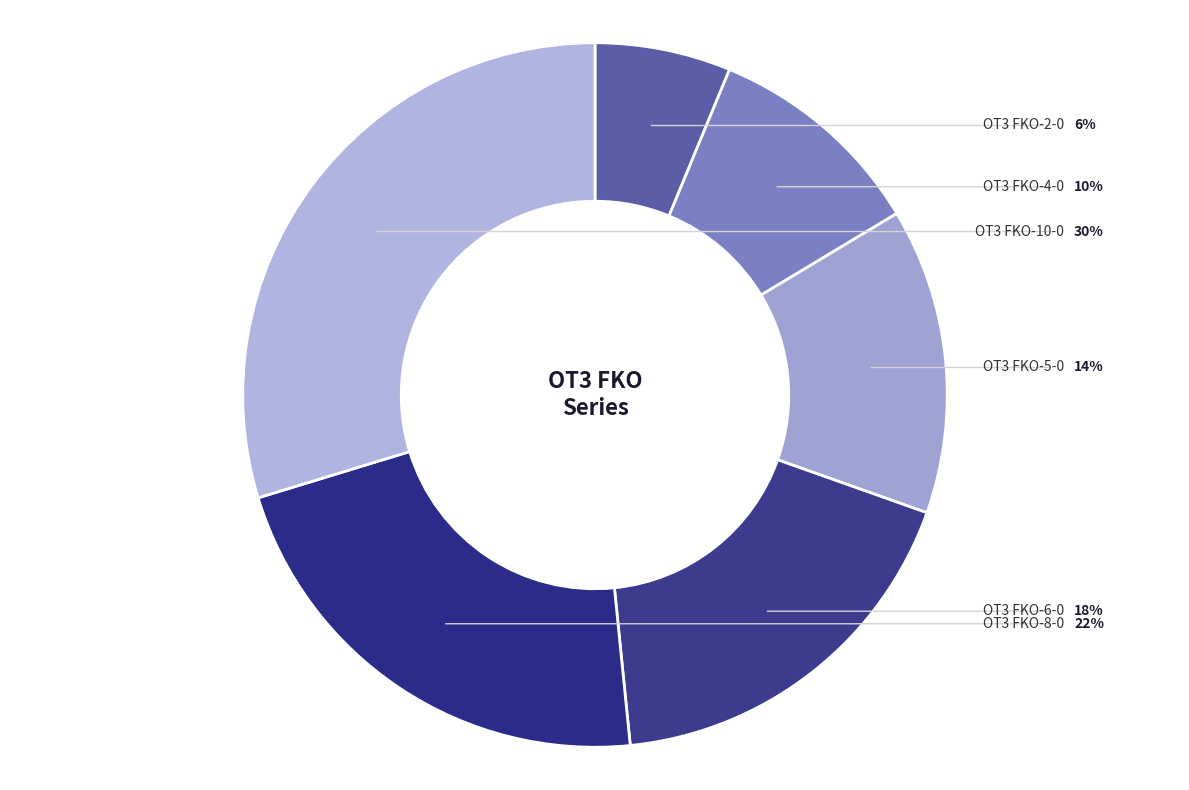

Is there a majority slice in this chart?

No